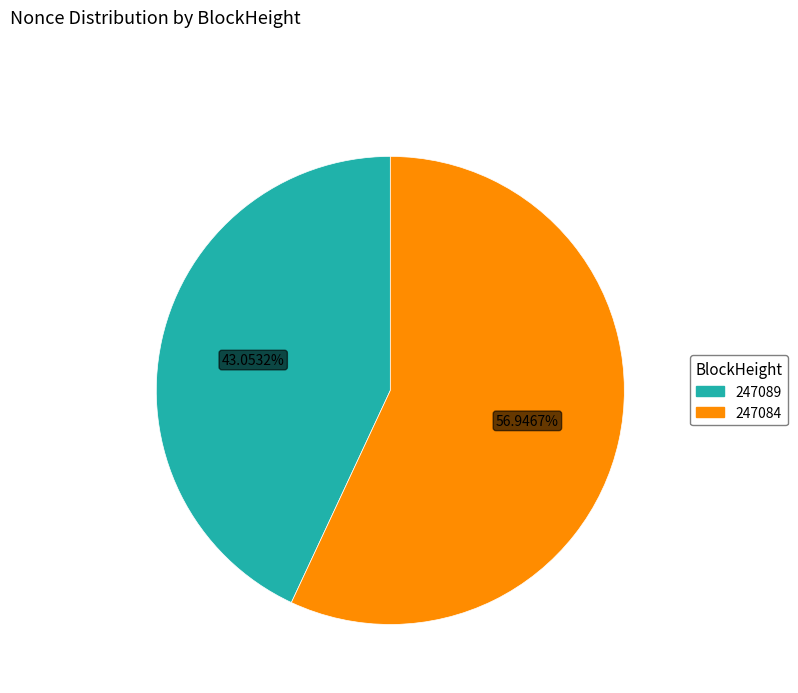

What percentage is the 247084 slice, to the nearest percent?

57%